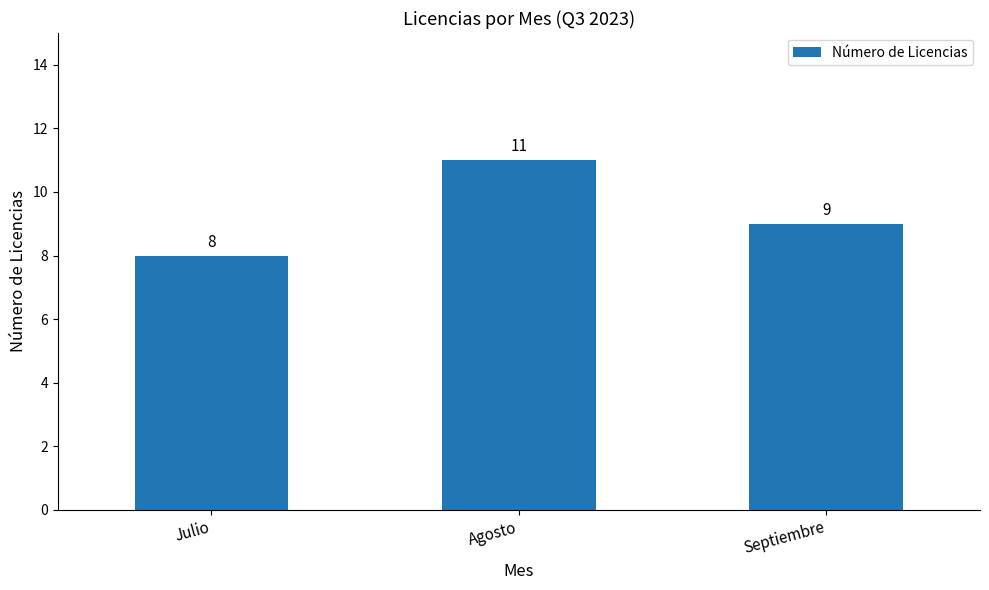

Rank the categories by value from highest to lowest.

Agosto, Septiembre, Julio